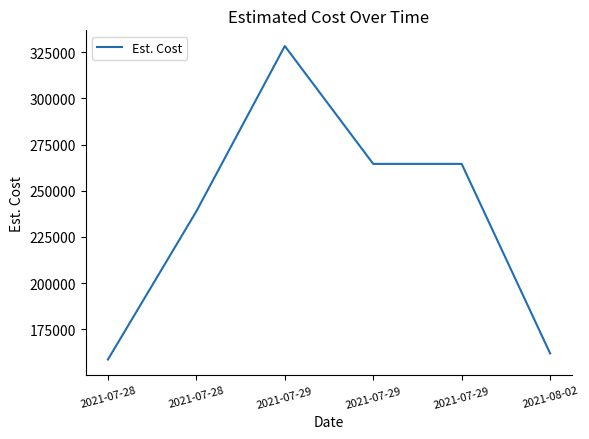

Reading left to right, list all the values displayed in this chart.

158540	238832	328390	264530	264530	161865